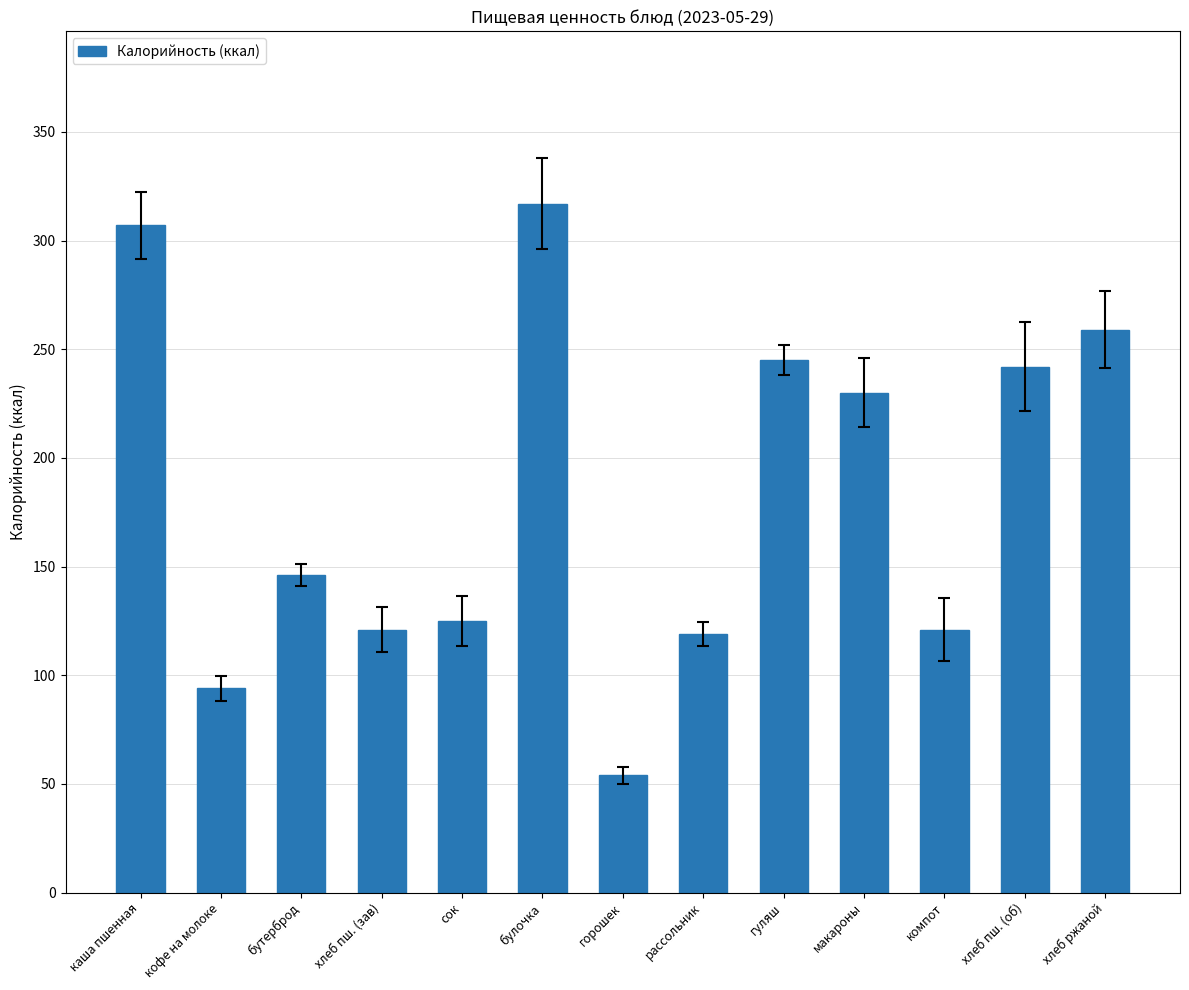

At which label does the data first exceed 146?

каша пшенная